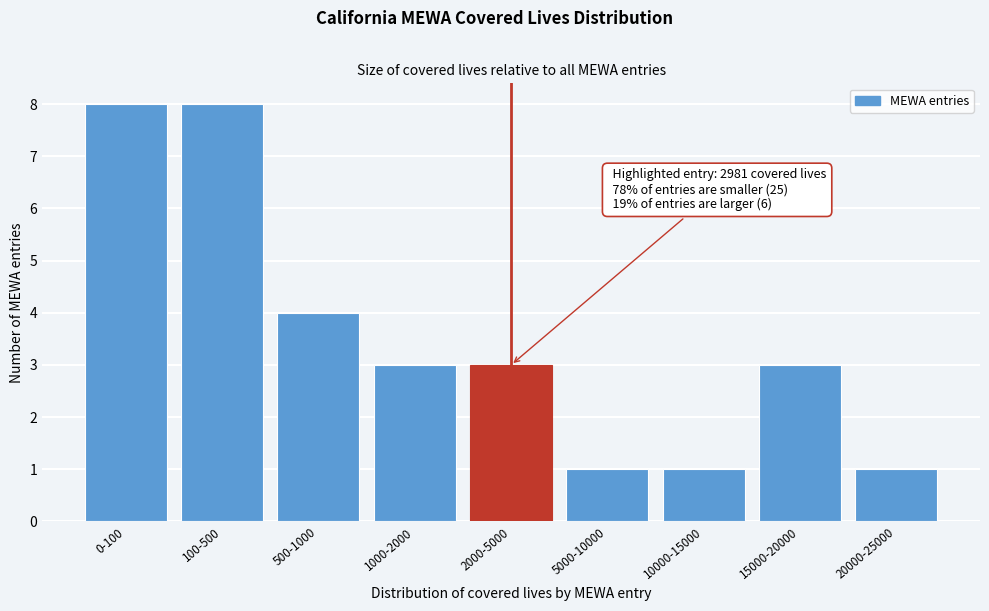

Reading right to left, what are all the values shown in this chart?

1	3	1	1	3	3	4	8	8